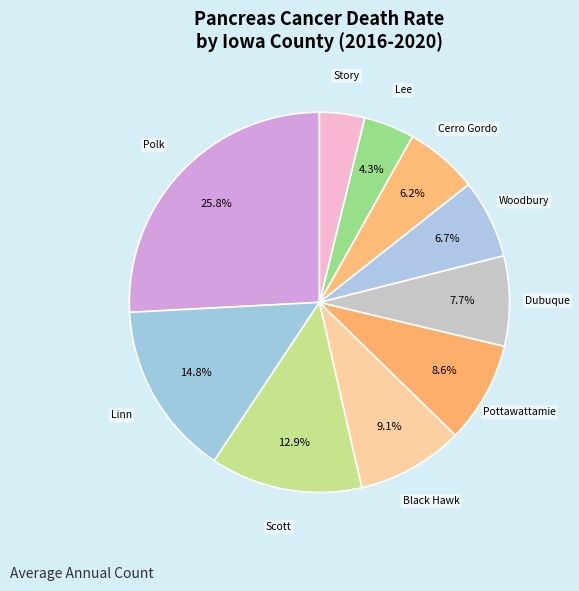

To the nearest percent, what is the average slice percentage?

10%